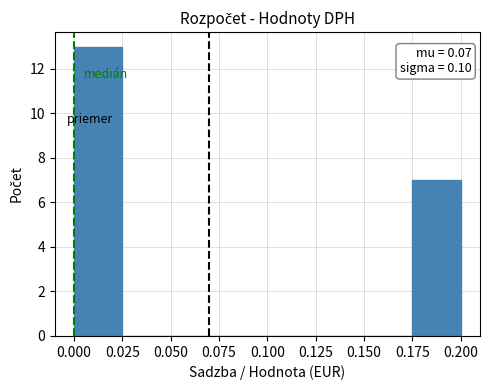

Which range on the x-axis has the tallest bar?

0.000 to 0.025